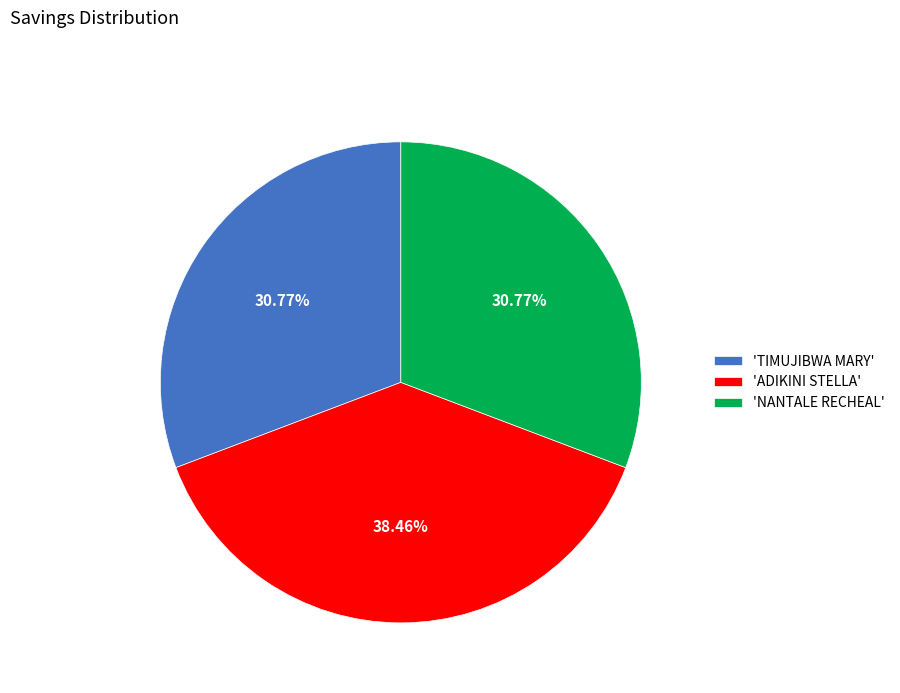

Do 'ADIKINI STELLA' and 'NANTALE RECHEAL' together represent more than half of the pie?

Yes